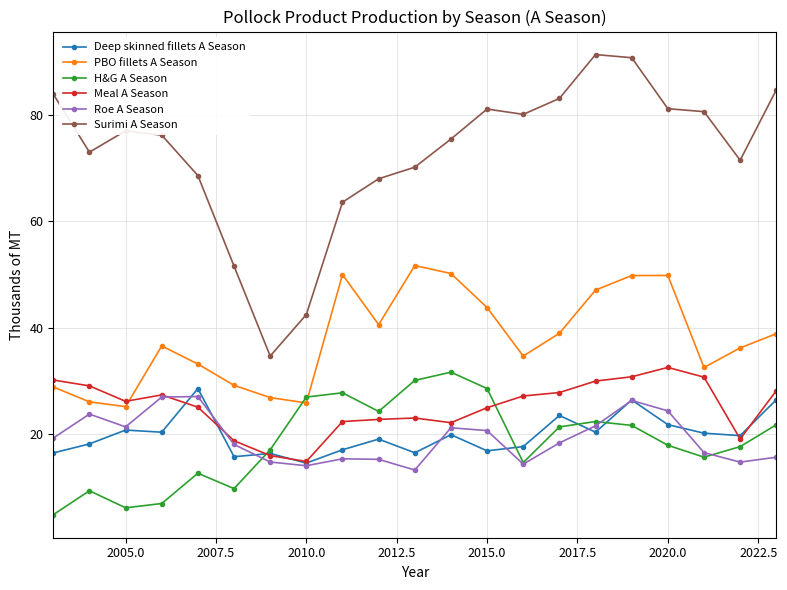

What is the greatest value displayed?

91.3